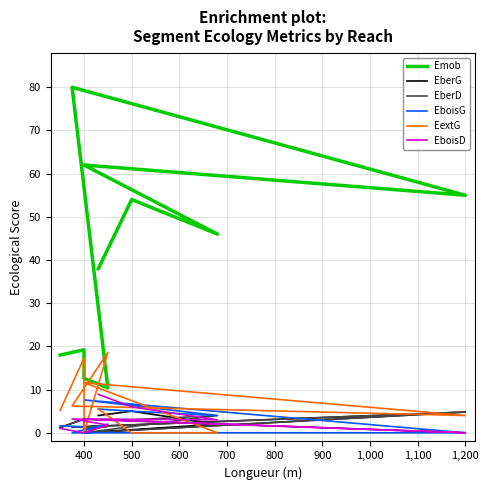

How many data points in EberD are less than 3?

5